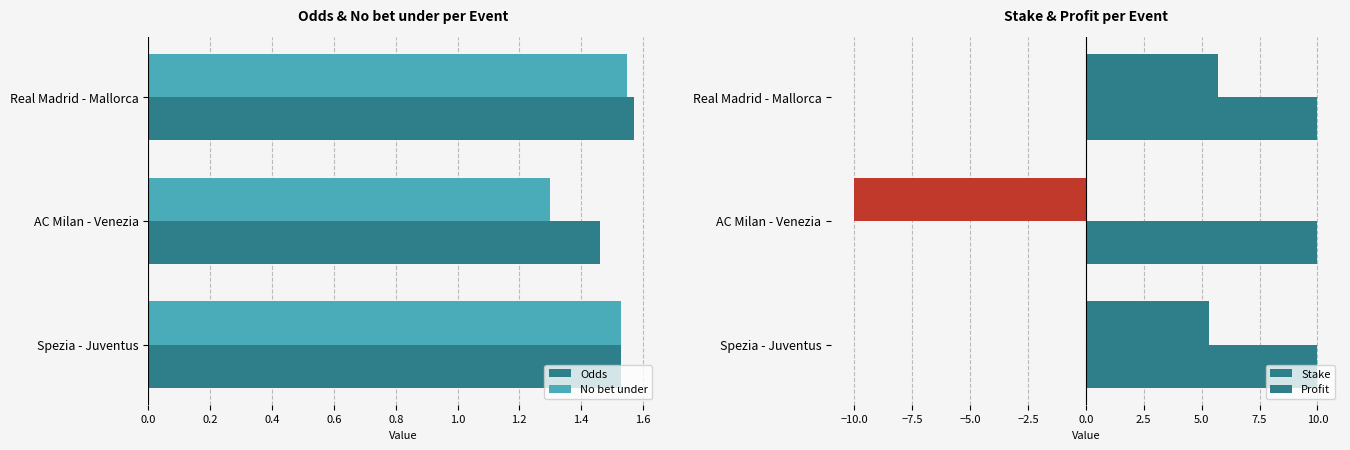

What is the sum of all Profit values?

1.0